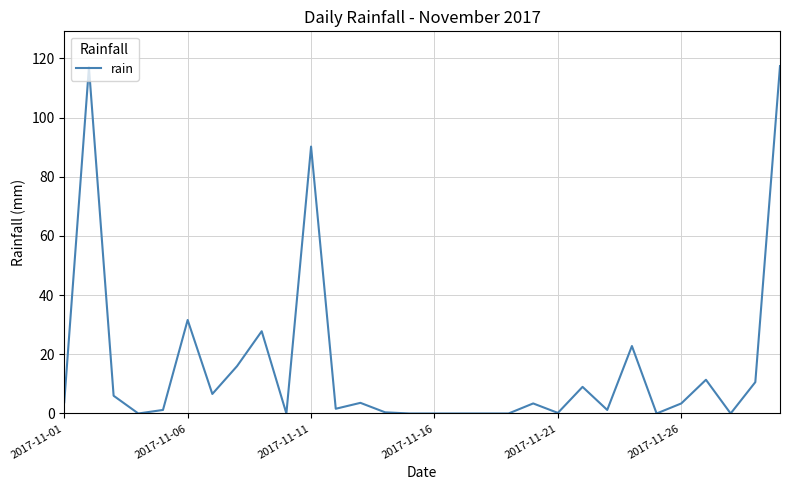

Which label corresponds to the largest value in the chart?

29